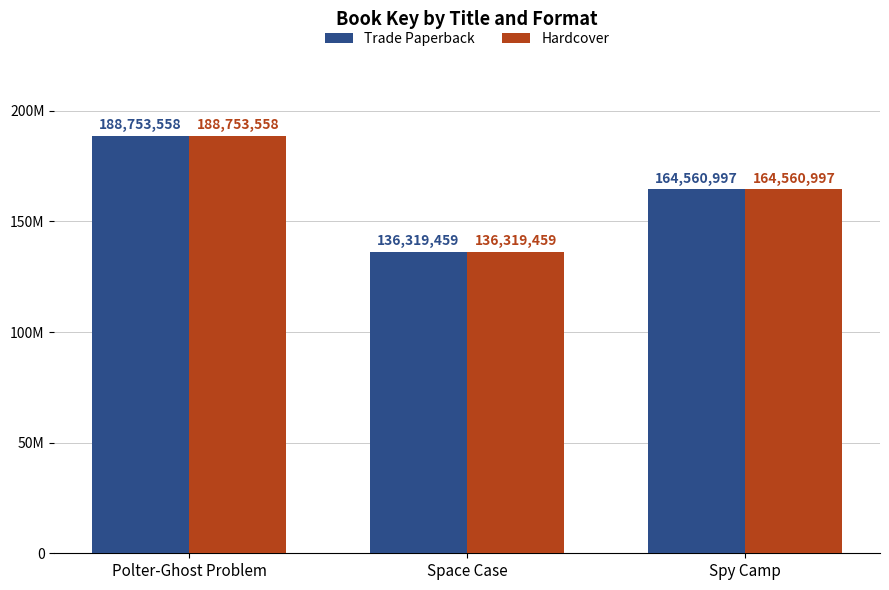

Reading left to right, extract all data points from this chart.

Trade Paperback: Polter-Ghost Problem=188753558	Space Case=136319459	Spy Camp=164560997
Hardcover: Polter-Ghost Problem=188753558	Space Case=136319459	Spy Camp=164560997